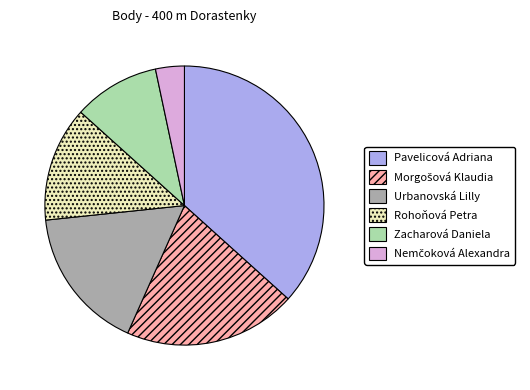

What is the ratio of the value at Urbanovská Lilly to the value at Pavelicová Adriana?

0.5